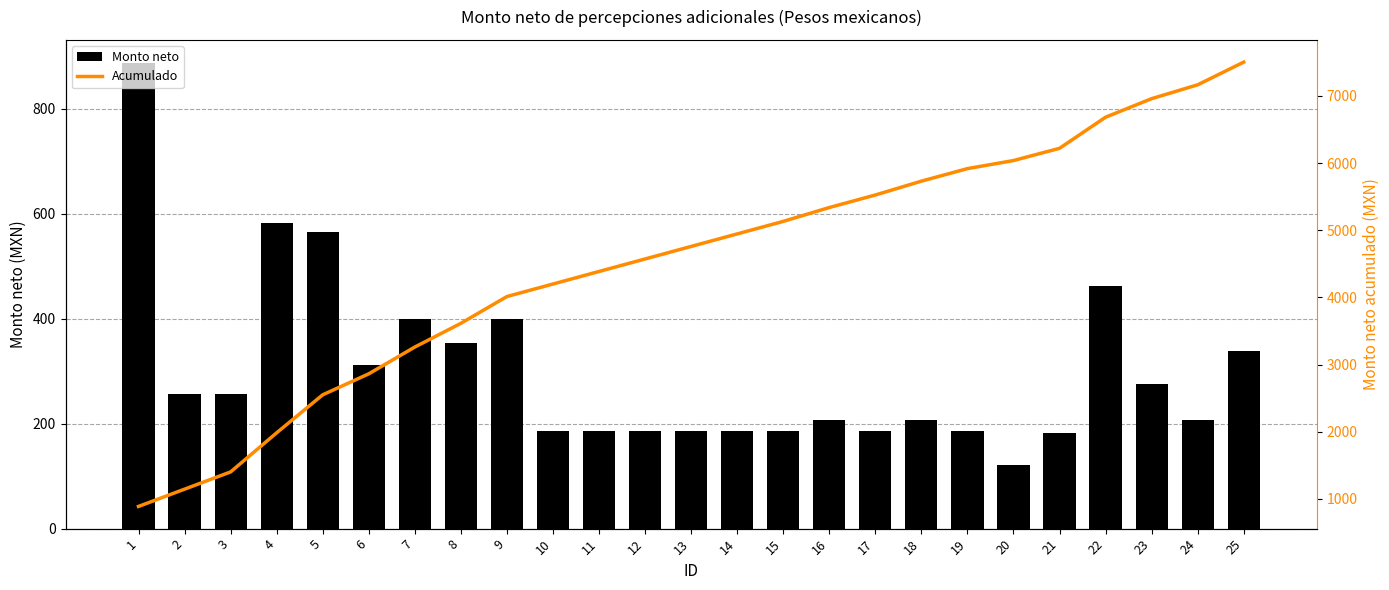

Which series has the widest spread of values?

Acumulado